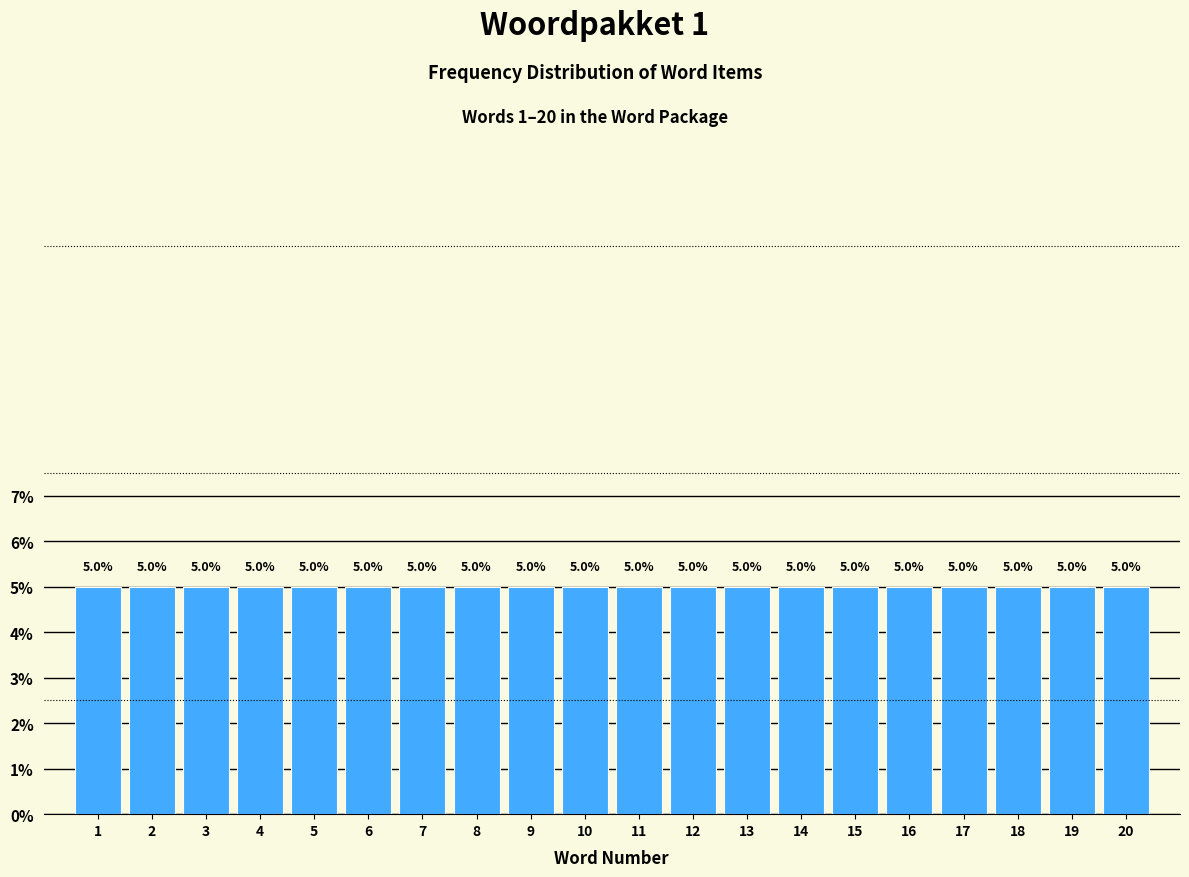

Reading left to right, list every bar in this chart as the range it spans on the x-axis followed by its height.

0.5 to 1.5: 5.0
1.5 to 2.5: 5.0
2.5 to 3.5: 5.0
3.5 to 4.5: 5.0
4.5 to 5.5: 5.0
5.5 to 6.5: 5.0
6.5 to 7.5: 5.0
7.5 to 8.5: 5.0
8.5 to 9.5: 5.0
9.5 to 10.5: 5.0
10.5 to 11.5: 5.0
11.5 to 12.5: 5.0
12.5 to 13.5: 5.0
13.5 to 14.5: 5.0
14.5 to 15.5: 5.0
15.5 to 16.5: 5.0
16.5 to 17.5: 5.0
17.5 to 18.5: 5.0
18.5 to 19.5: 5.0
19.5 to 20.5: 5.0